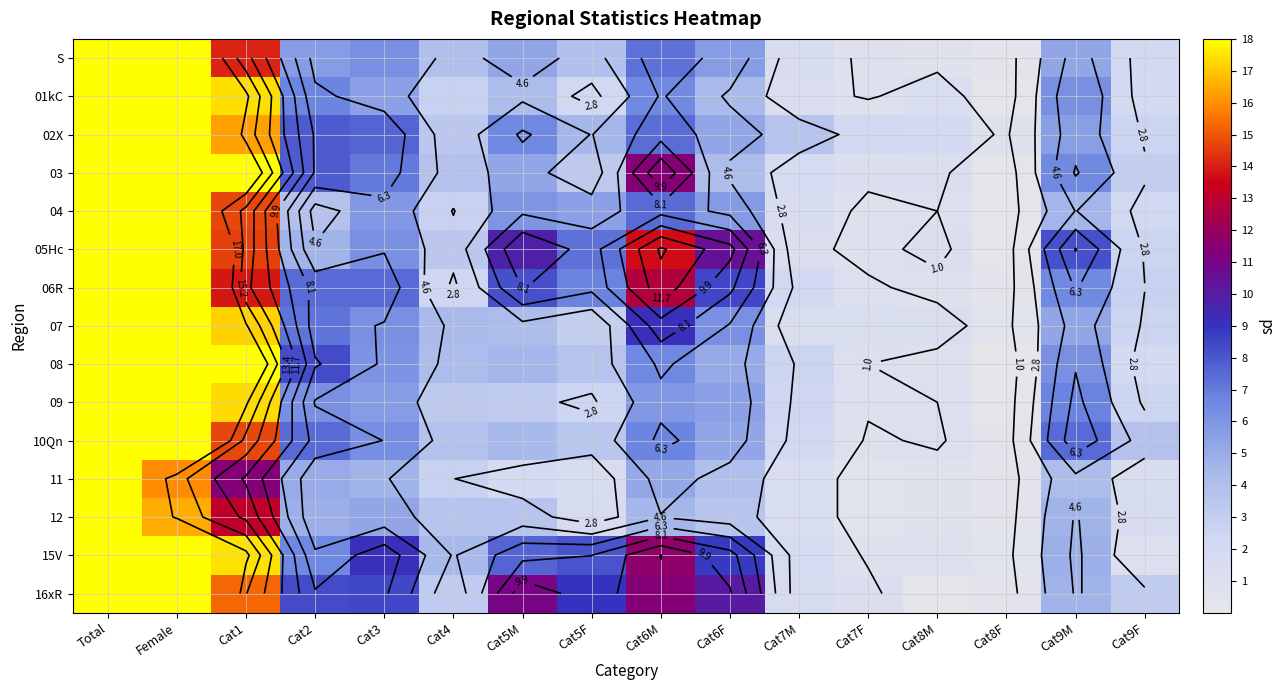

What is the total value across all series at Cat9F?

35.8